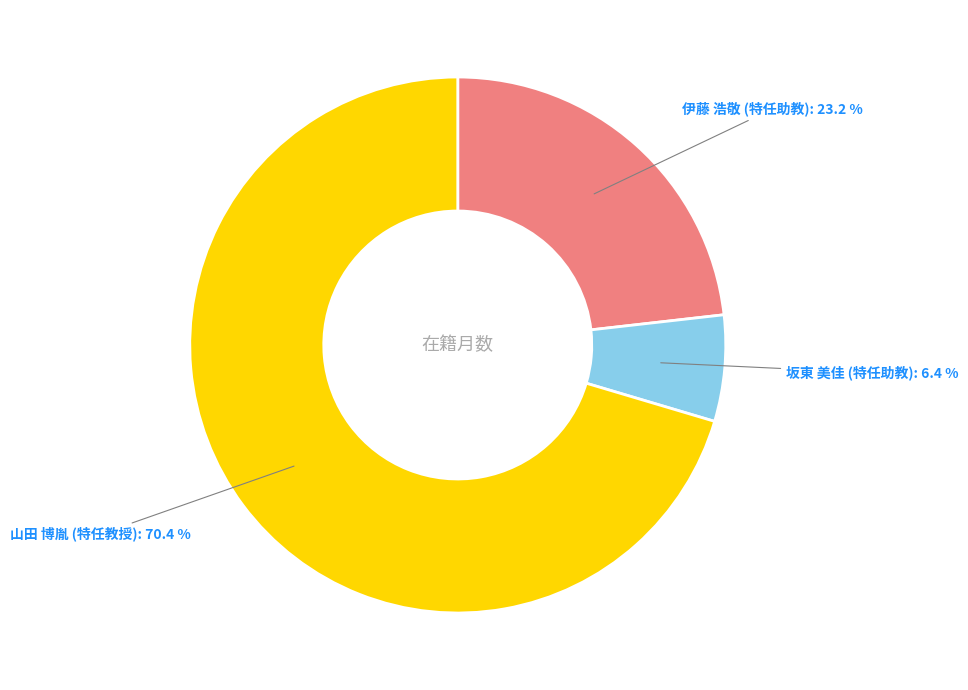

Is there a majority slice in this chart?

Yes